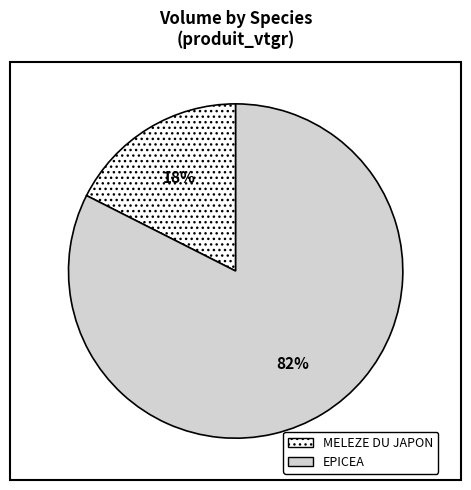

Combined, do EPICEA and MELEZE DU JAPON account for over 50%?

Yes